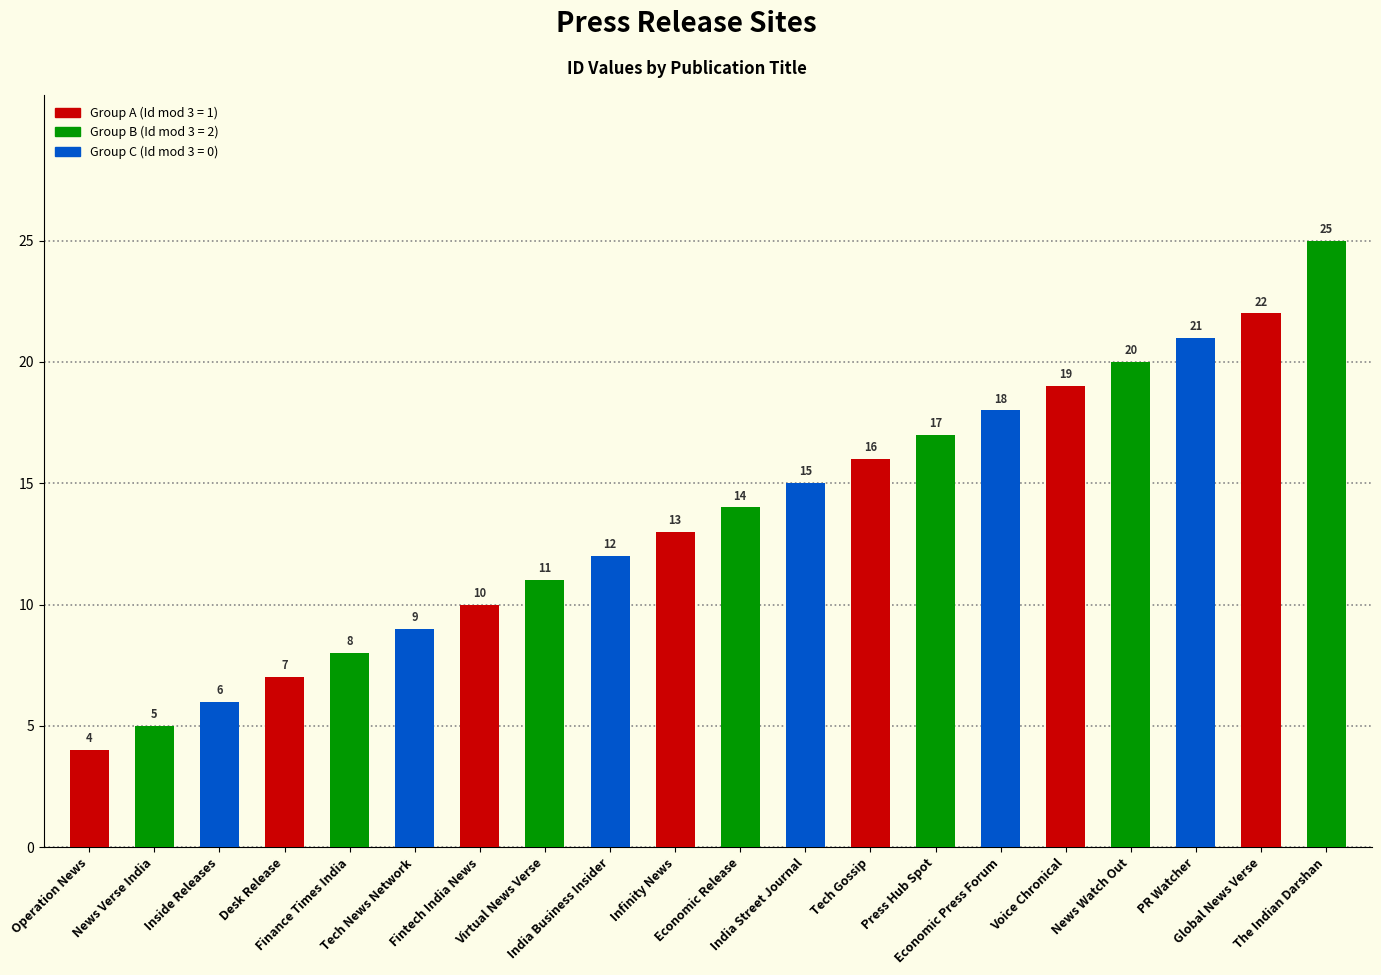

Are the bars horizontal?

No